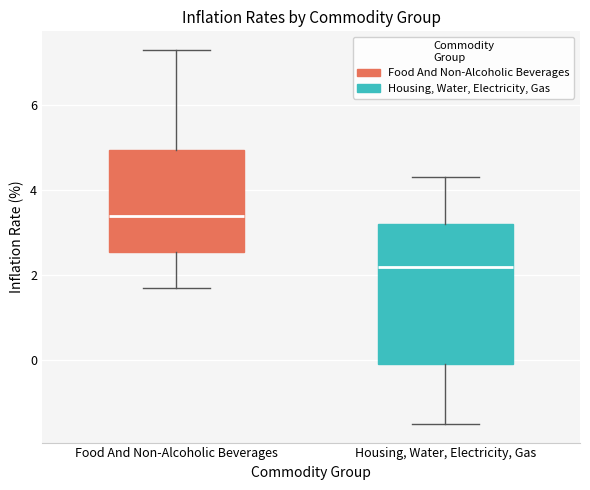

Reading left to right, transcribe this box plot: for each box, give where its median line is, the range the box spans, and where its two whiskers end, as read against the y-axis. The values are not printed on the chart, so give them approximately, as read against the axis.

Food And Non-Alcoholic Beverages: median 3.4, box 2.6 to 5.0, whiskers 1.8 to 7.4
Housing, Water, Electricity, Gas: median 2.2, box 0.0 to 3.2, whiskers -1.4 to 4.4